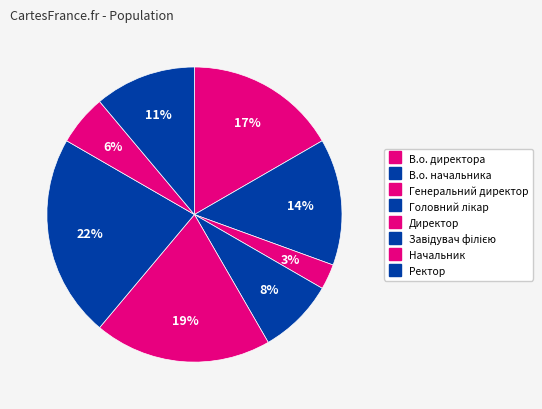

Is the sum of Начальник and Ректор greater than half?

No